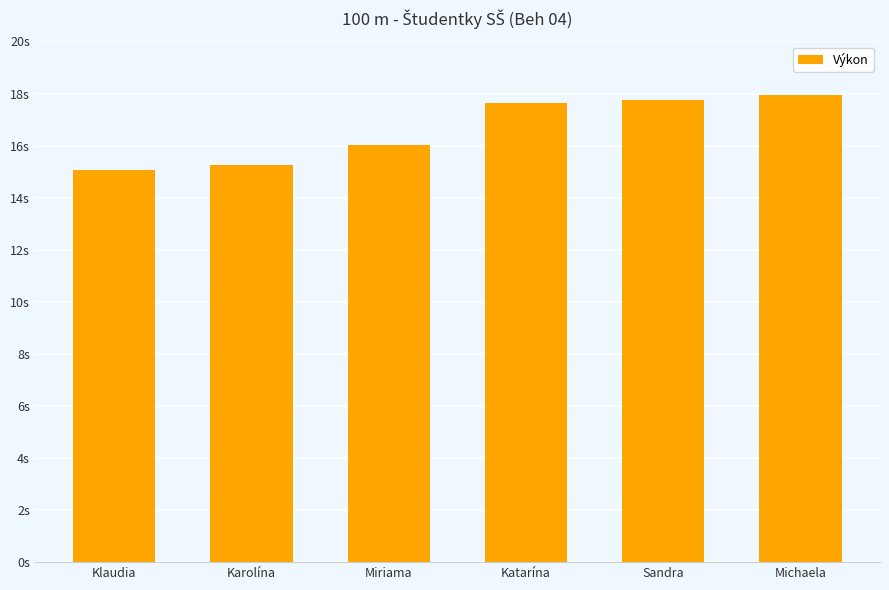

Rank the categories by value from highest to lowest.

Michaela, Sandra, Katarína, Miriama, Karolína, Klaudia